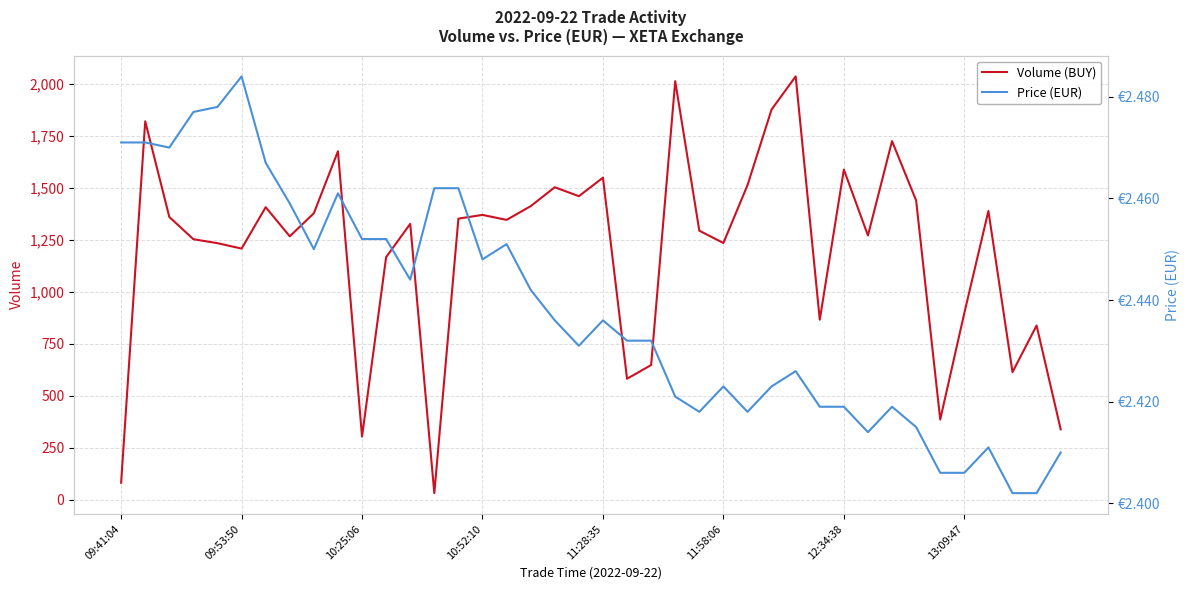

True or false: Price (EUR) has a value of 2.4 at 22.

True